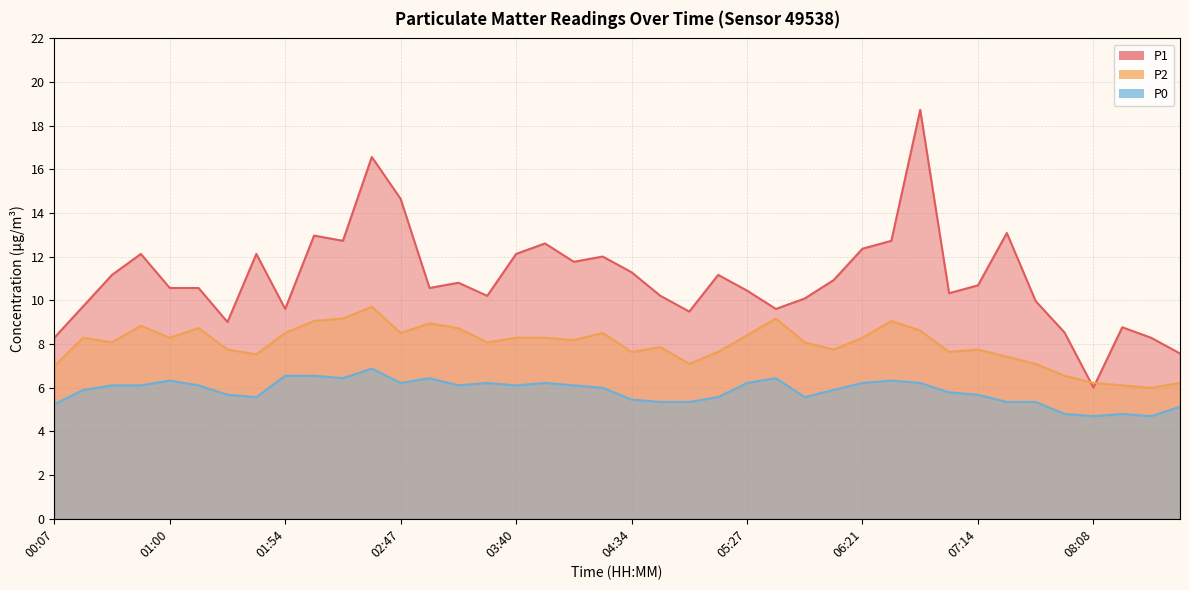

At 05:27, list the series in order from smallest to largest.

P0, P2, P1